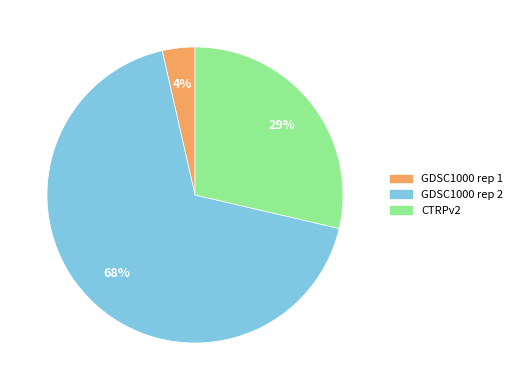

How many segments does this pie chart have?

3